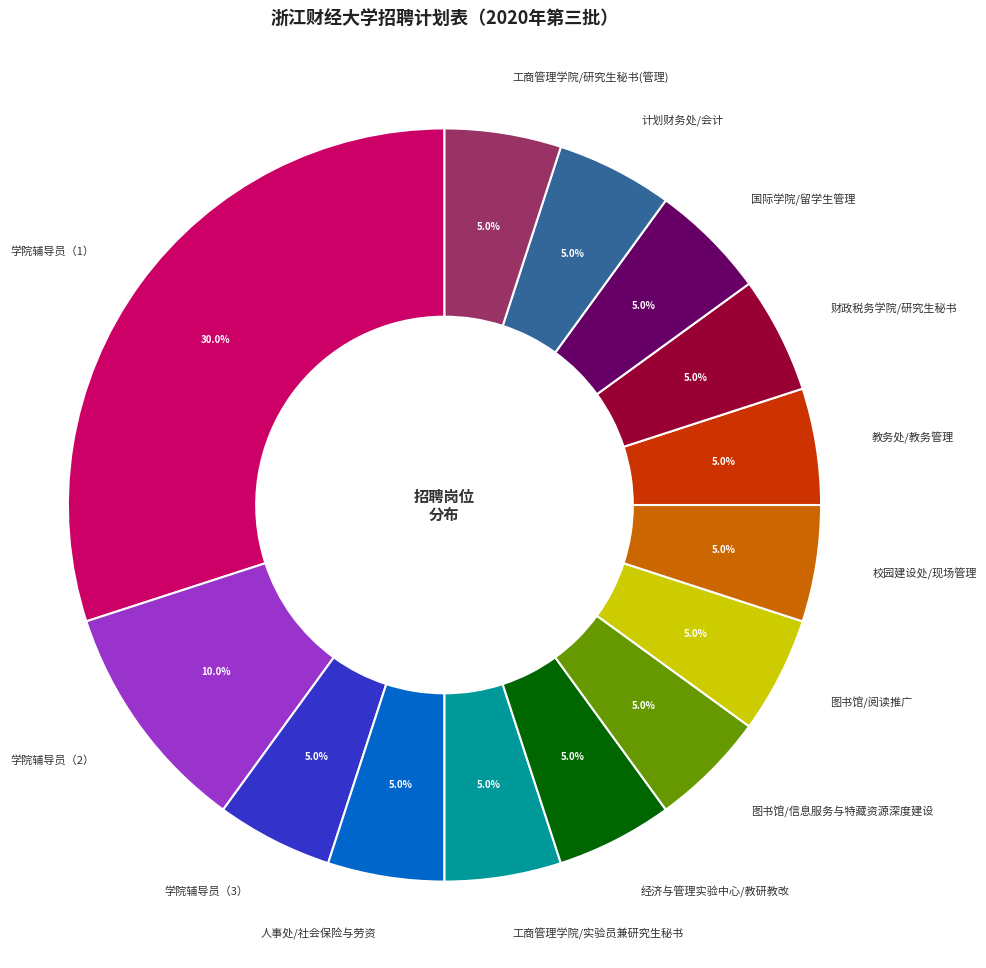

Does 校园建设处/现场管理 represent more than half of the total?

No